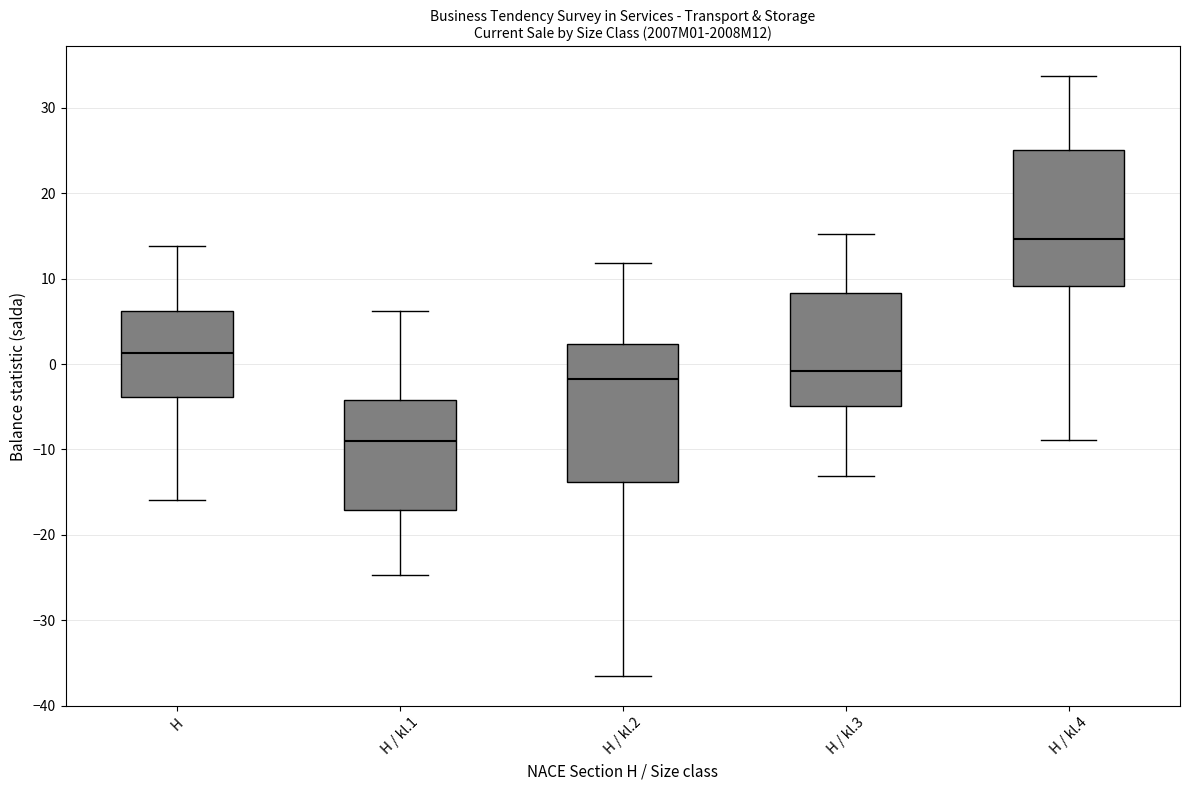

Reading left to right, read every box against the y-axis: the position of its median line, the range the box covers, and the ends of its whiskers. The values are not printed on the chart, so give them approximately, as read against the axis.

H: median 1, box -4 to 6, whiskers -16 to 14
H / kl.1: median -9, box -17 to -4, whiskers -25 to 6
H / kl.2: median -2, box -14 to 2, whiskers -37 to 12
H / kl.3: median -1, box -5 to 8, whiskers -13 to 15
H / kl.4: median 15, box 9 to 25, whiskers -9 to 34